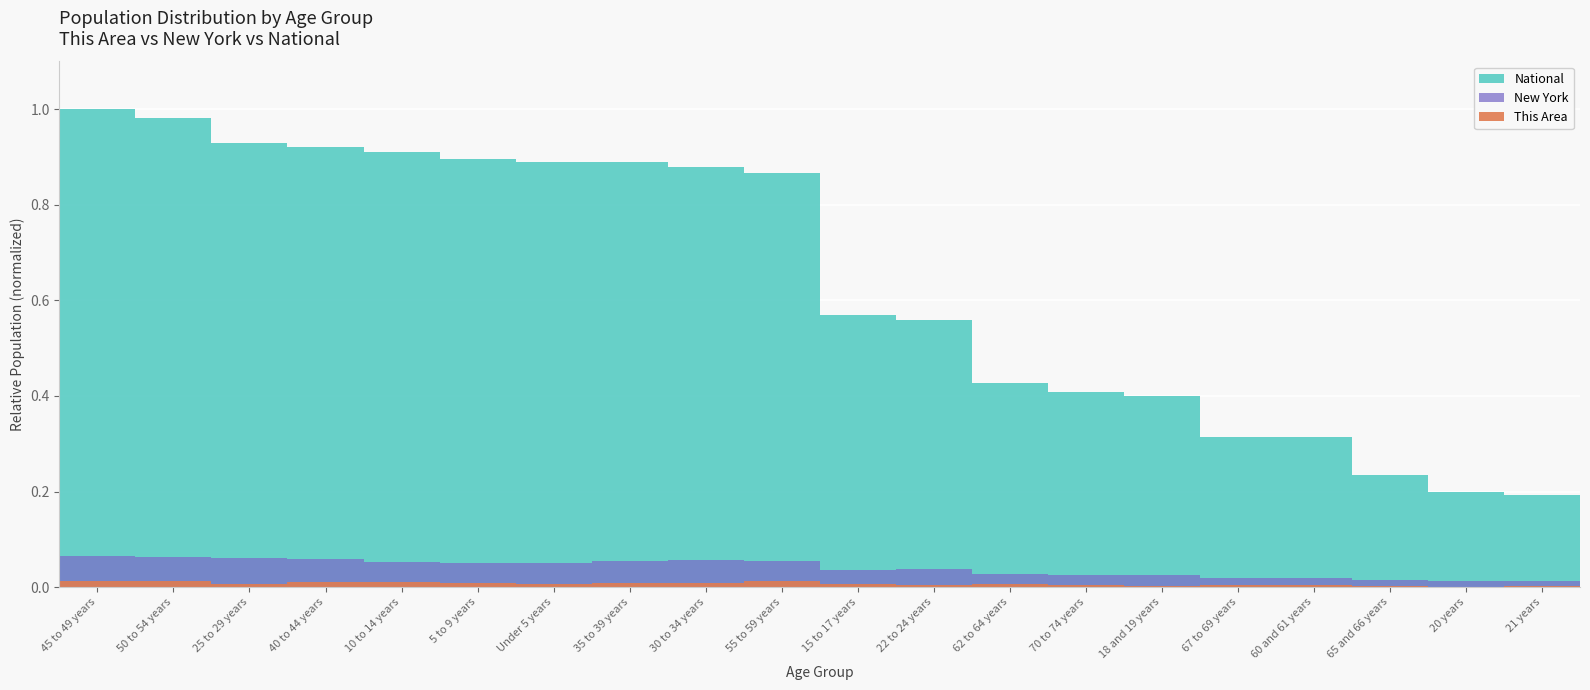

What is the value of the New York bar at the 2nd from the left?

0.1